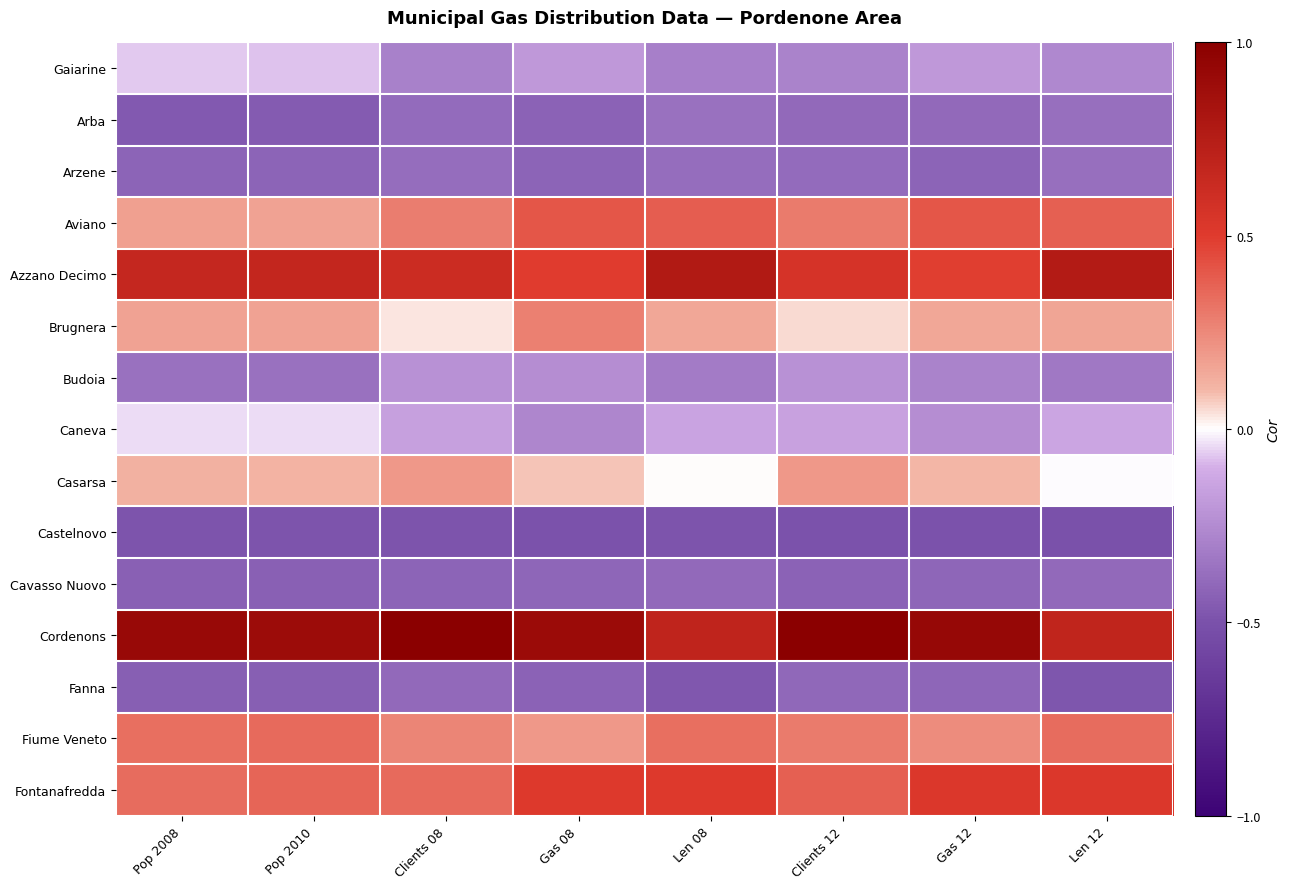

Reading left to right, list all the values displayed in this chart.

Gaiarine: Pop 2008=-0.1	Pop 2010=-0.1	Clients 08=-0.3	Gas 08=-0.2	Len 08=-0.3	Clients 12=-0.3	Gas 12=-0.2	Len 12=-0.3
Arba: Pop 2008=-0.5	Pop 2010=-0.5	Clients 08=-0.4	Gas 08=-0.4	Len 08=-0.4	Clients 12=-0.4	Gas 12=-0.4	Len 12=-0.4
Arzene: Pop 2008=-0.4	Pop 2010=-0.4	Clients 08=-0.4	Gas 08=-0.4	Len 08=-0.4	Clients 12=-0.4	Gas 12=-0.4	Len 12=-0.4
Aviano: Pop 2008=0.2	Pop 2010=0.2	Clients 08=0.3	Gas 08=0.4	Len 08=0.4	Clients 12=0.3	Gas 12=0.4	Len 12=0.4
Azzano Decimo: Pop 2008=0.7	Pop 2010=0.7	Clients 08=0.6	Gas 08=0.5	Len 08=0.8	Clients 12=0.6	Gas 12=0.5	Len 12=0.8
Brugnera: Pop 2008=0.2	Pop 2010=0.2	Clients 08=0.0	Gas 08=0.3	Len 08=0.2	Clients 12=0.1	Gas 12=0.2	Len 12=0.2
Budoia: Pop 2008=-0.4	Pop 2010=-0.4	Clients 08=-0.2	Gas 08=-0.2	Len 08=-0.3	Clients 12=-0.2	Gas 12=-0.3	Len 12=-0.3
Caneva: Pop 2008=-0.0	Pop 2010=-0.0	Clients 08=-0.2	Gas 08=-0.3	Len 08=-0.1	Clients 12=-0.2	Gas 12=-0.2	Len 12=-0.1
Casarsa: Pop 2008=0.1	Pop 2010=0.1	Clients 08=0.2	Gas 08=0.1	Len 08=0.0	Clients 12=0.2	Gas 12=0.1	Len 12=-0.0
Castelnovo: Pop 2008=-0.5	Pop 2010=-0.5	Clients 08=-0.5	Gas 08=-0.5	Len 08=-0.5	Clients 12=-0.5	Gas 12=-0.5	Len 12=-0.5
Cavasso Nuovo: Pop 2008=-0.4	Pop 2010=-0.4	Clients 08=-0.4	Gas 08=-0.4	Len 08=-0.4	Clients 12=-0.4	Gas 12=-0.4	Len 12=-0.4
Cordenons: Pop 2008=0.9	Pop 2010=0.9	Clients 08=1.0	Gas 08=0.9	Len 08=0.7	Clients 12=1.0	Gas 12=0.9	Len 12=0.7
Fanna: Pop 2008=-0.4	Pop 2010=-0.4	Clients 08=-0.4	Gas 08=-0.4	Len 08=-0.5	Clients 12=-0.4	Gas 12=-0.4	Len 12=-0.5
Fiume Veneto: Pop 2008=0.3	Pop 2010=0.3	Clients 08=0.3	Gas 08=0.2	Len 08=0.3	Clients 12=0.3	Gas 12=0.2	Len 12=0.3
Fontanafredda: Pop 2008=0.3	Pop 2010=0.4	Clients 08=0.4	Gas 08=0.5	Len 08=0.5	Clients 12=0.4	Gas 12=0.5	Len 12=0.5